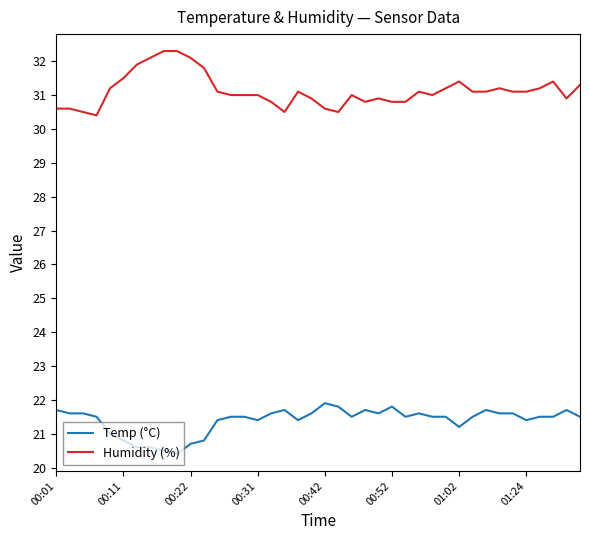

Which series has the largest total across all categories?

Humidity (%)